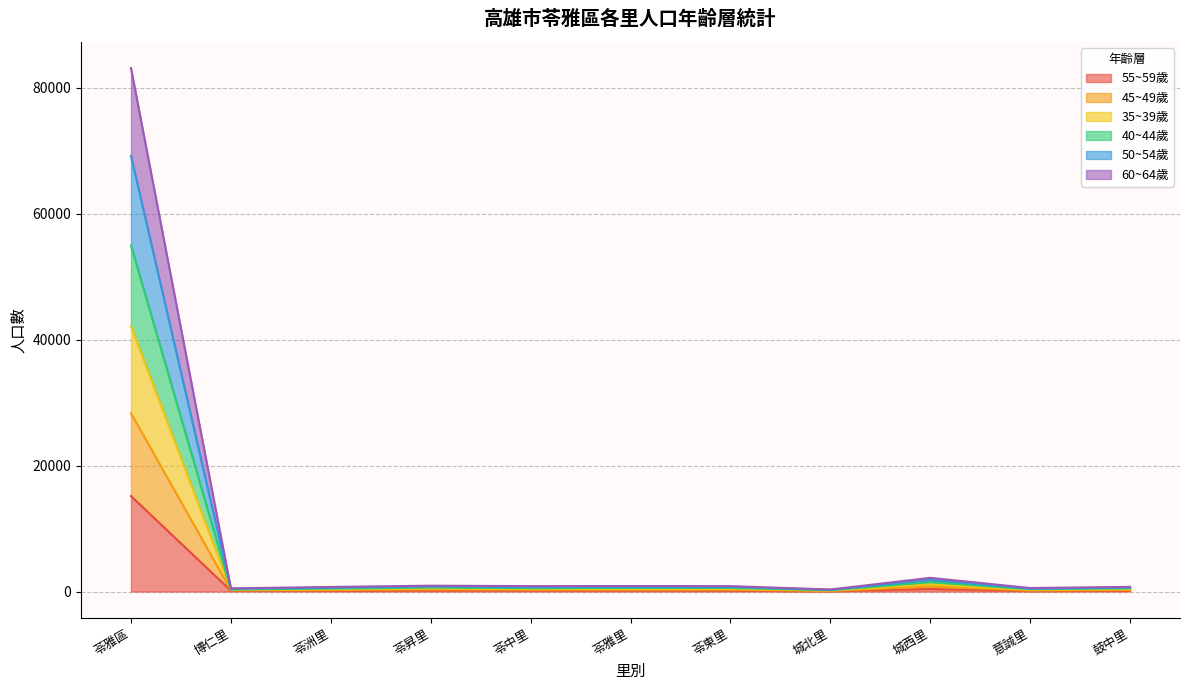

Is it true that 45~49歲 equals 425 at 苓中里?

True